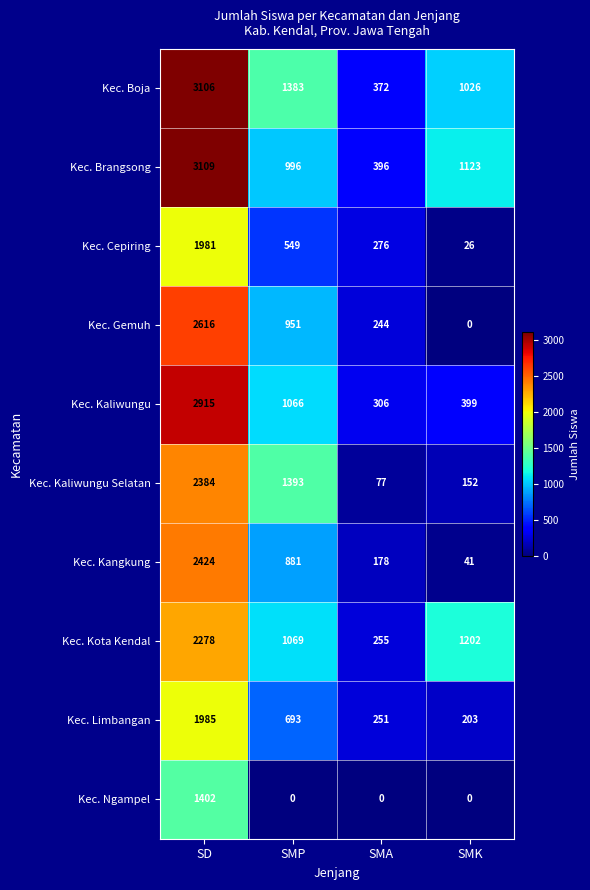

What is the total value across all series at SMA?

2355